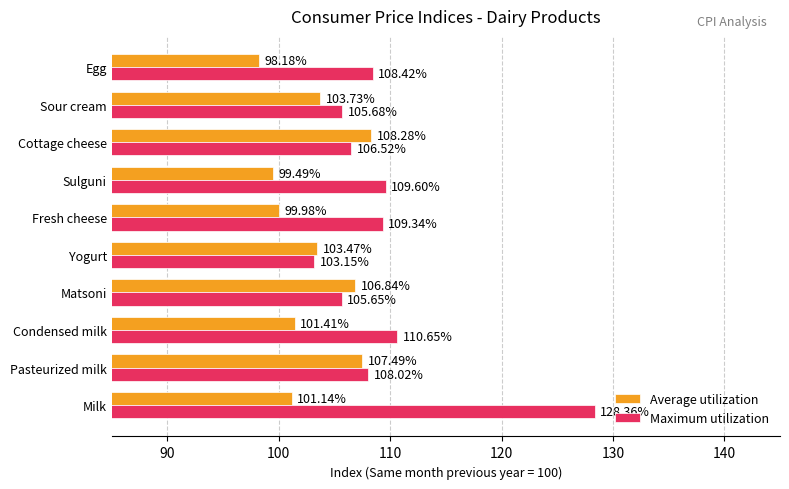

At which category is the sum across all series the highest?

Milk